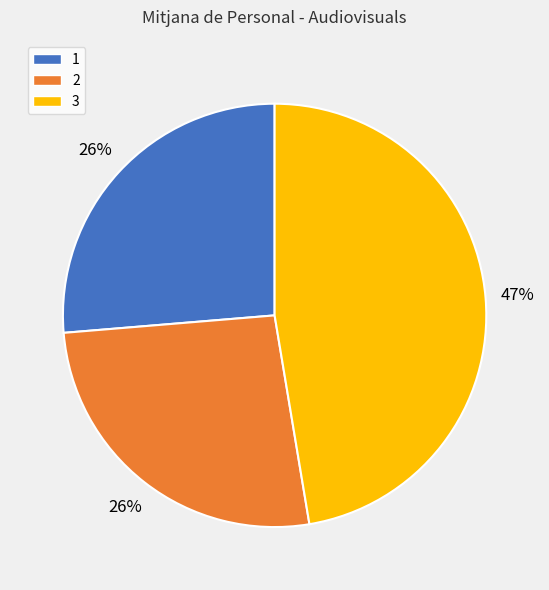

What is the largest slice in the pie chart?

3